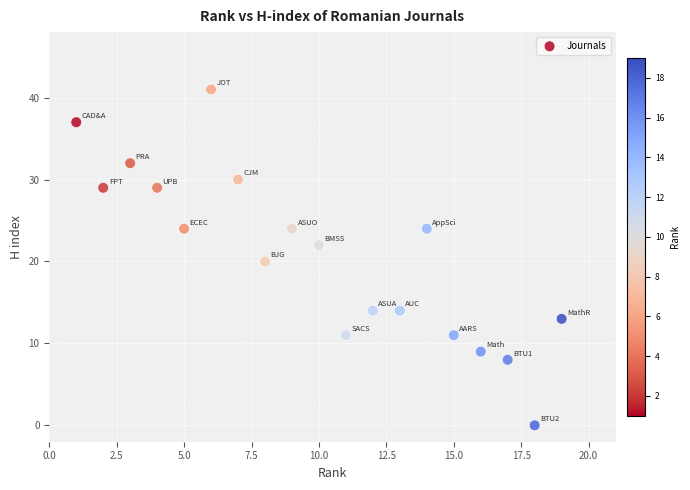

What is the range of X values (max minus min)?

18